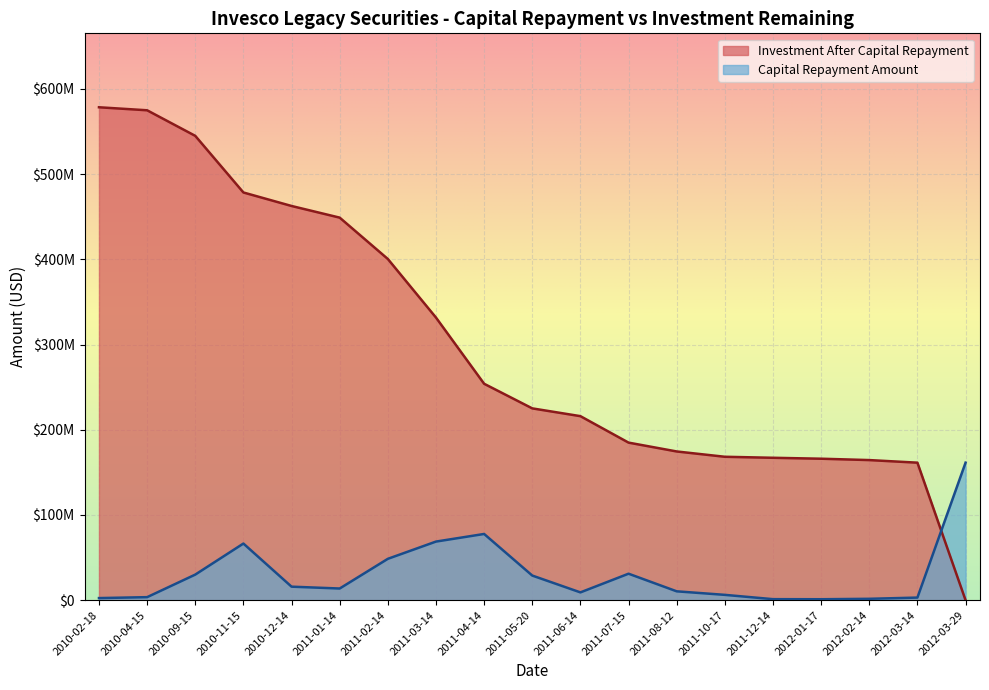

What is the greatest value displayed?

578515653.2